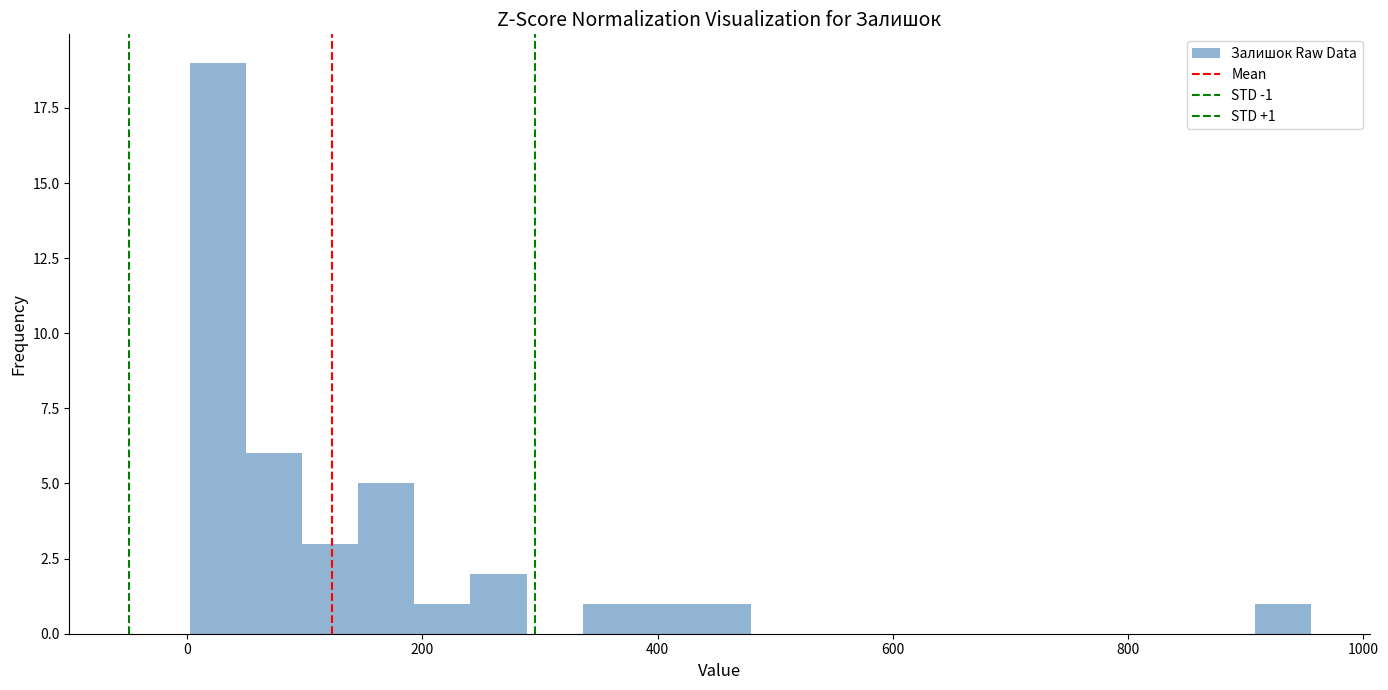

Read against the x-axis, roughly where is the centre of the tallest bar?

20